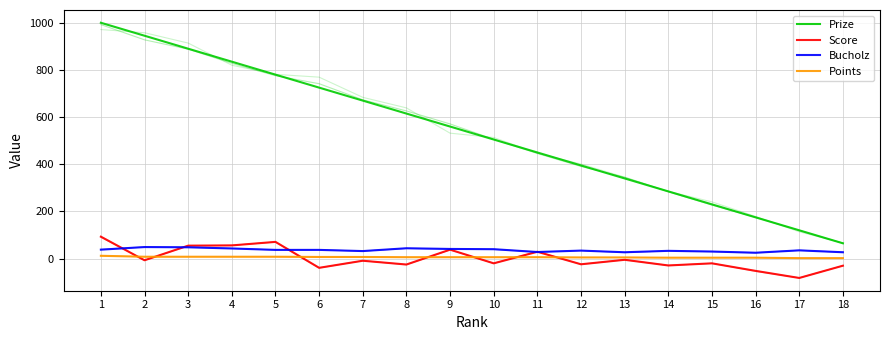

Which series ends up on top after the final intersection of Score and Points?

Points